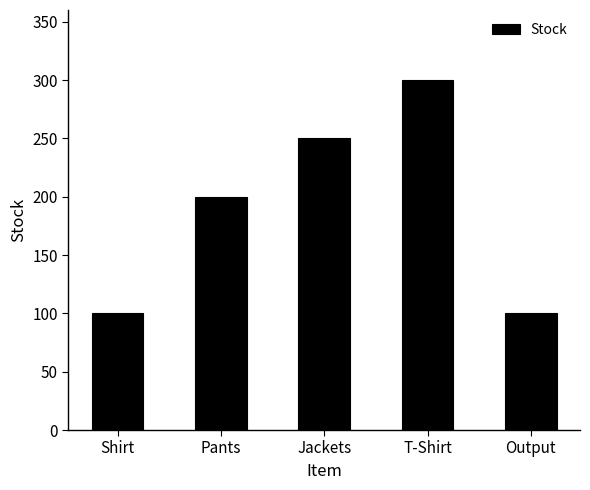

What position from the left is Shirt?

1